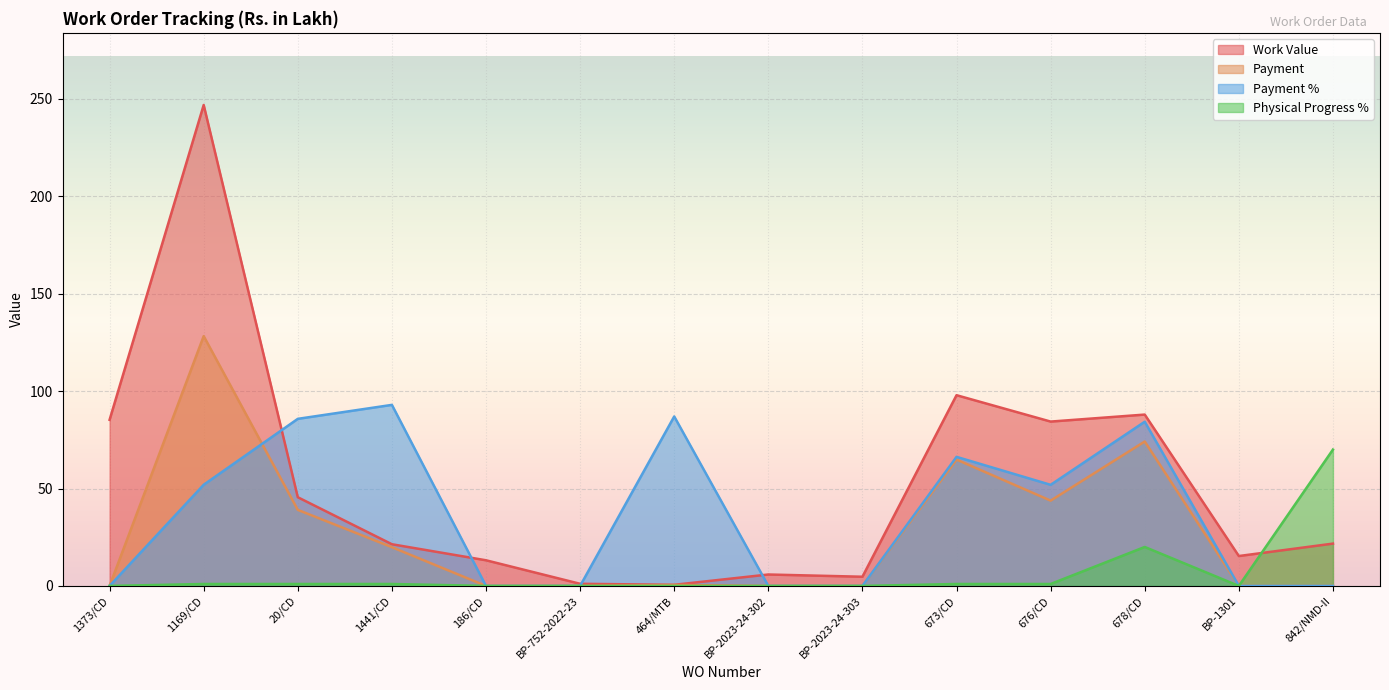

At which category is the sum across all series the highest?

1169/CD